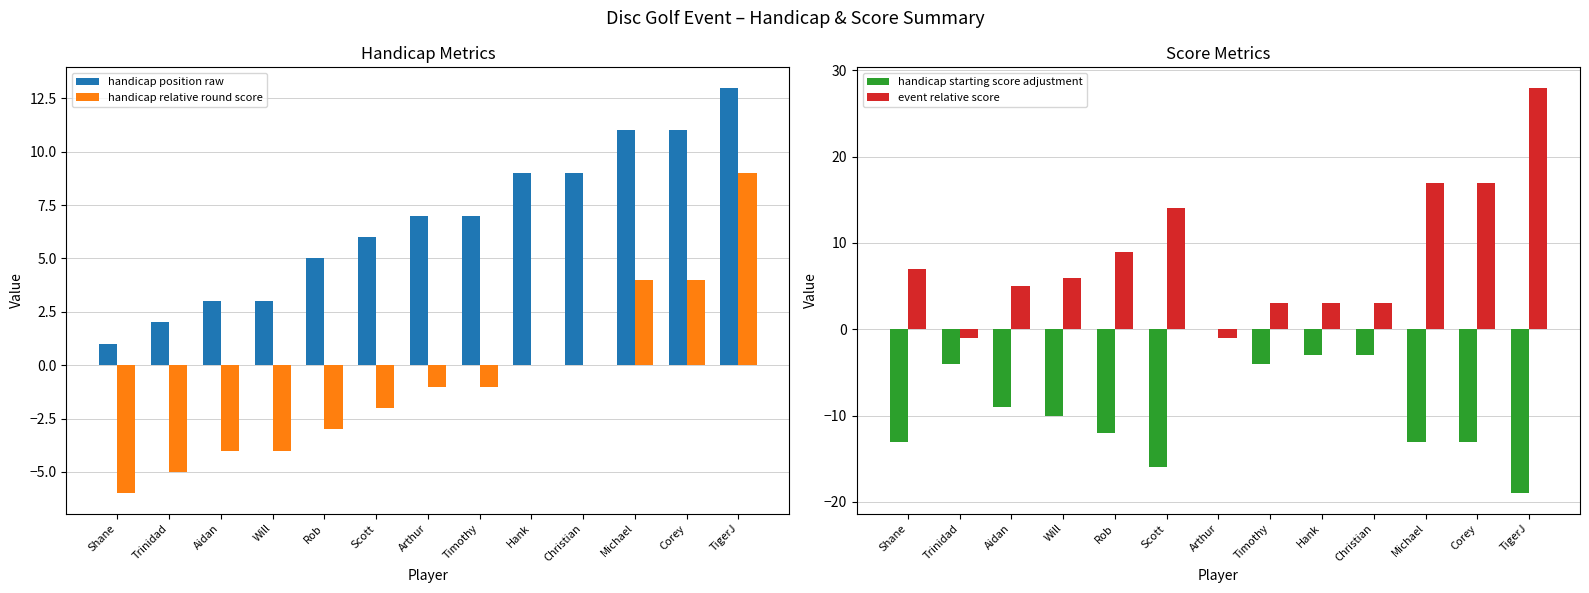

Reading left to right, transcribe all the data shown in this chart.

handicap position raw: Shane=1	Trinidad=2	Aidan=3	Will=3	Rob=5	Scott=6	Arthur=7	Timothy=7	Hank=9	Christian=9	Michael=11	Corey=11	TigerJ=13
handicap relative round score: Shane=-6	Trinidad=-5	Aidan=-4	Will=-4	Rob=-3	Scott=-2	Arthur=-1	Timothy=-1	Hank=0	Christian=0	Michael=4	Corey=4	TigerJ=9
handicap starting score adjustment: Shane=-13	Trinidad=-4	Aidan=-9	Will=-10	Rob=-12	Scott=-16	Arthur=0	Timothy=-4	Hank=-3	Christian=-3	Michael=-13	Corey=-13	TigerJ=-19
event relative score: Shane=7	Trinidad=-1	Aidan=5	Will=6	Rob=9	Scott=14	Arthur=-1	Timothy=3	Hank=3	Christian=3	Michael=17	Corey=17	TigerJ=28